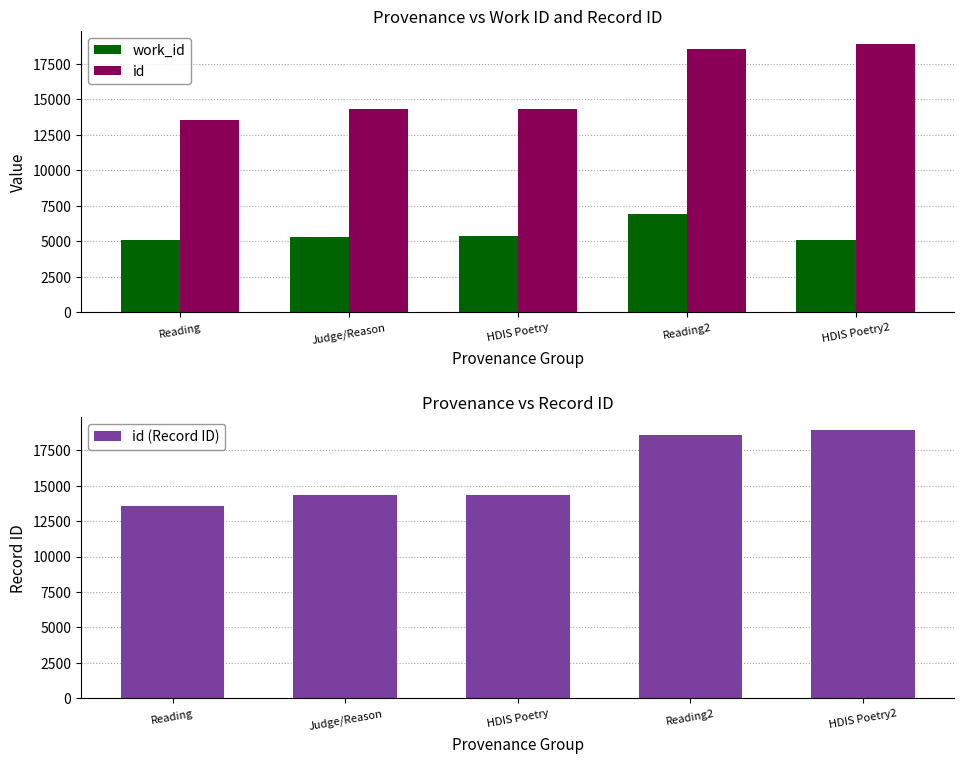

Which category has the highest value in the work_id series?

Reading2